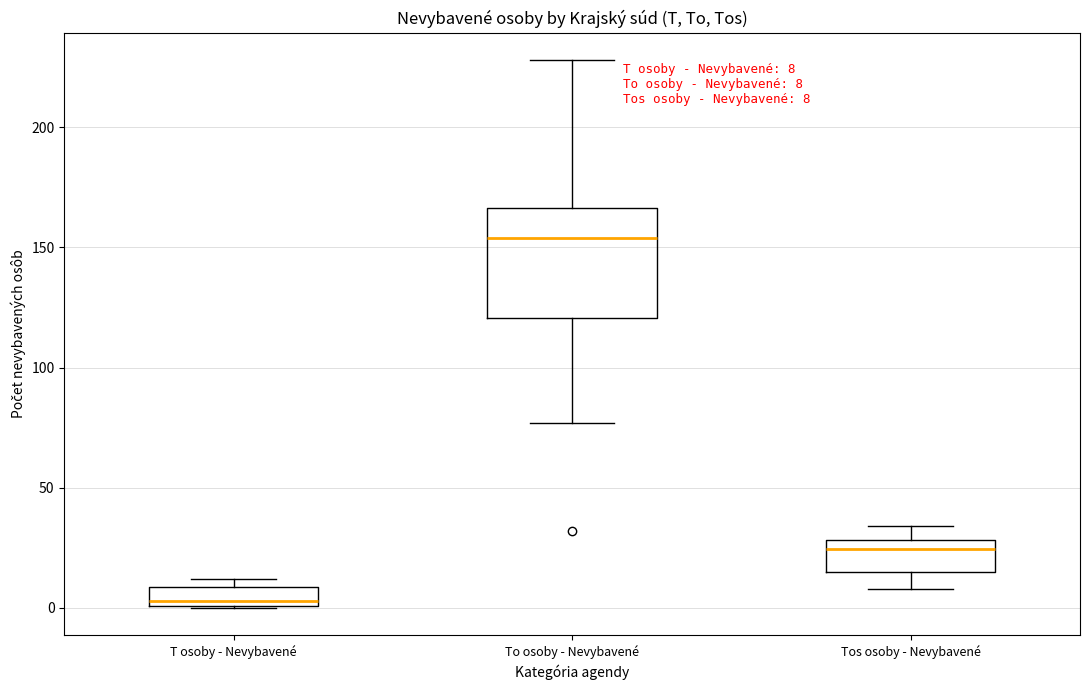

Which box has the lowest median line?

T osoby - Nevybavené